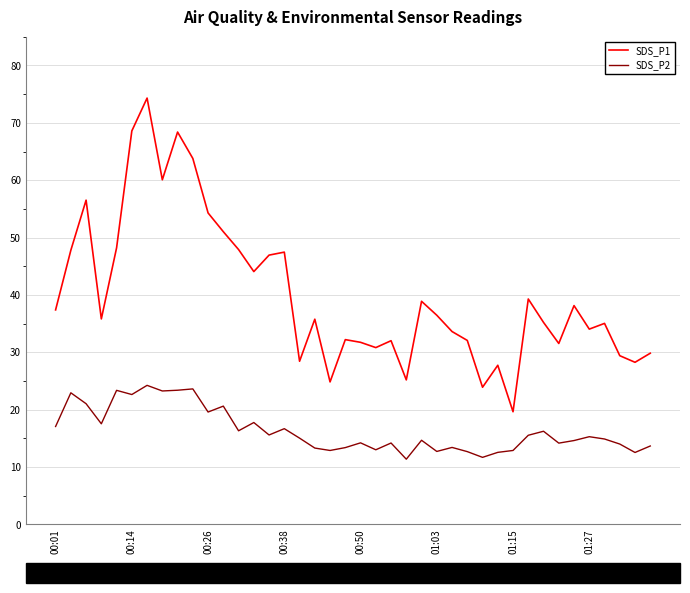

True or false: SDS_P1 and SDS_P2 cross at least once.

False